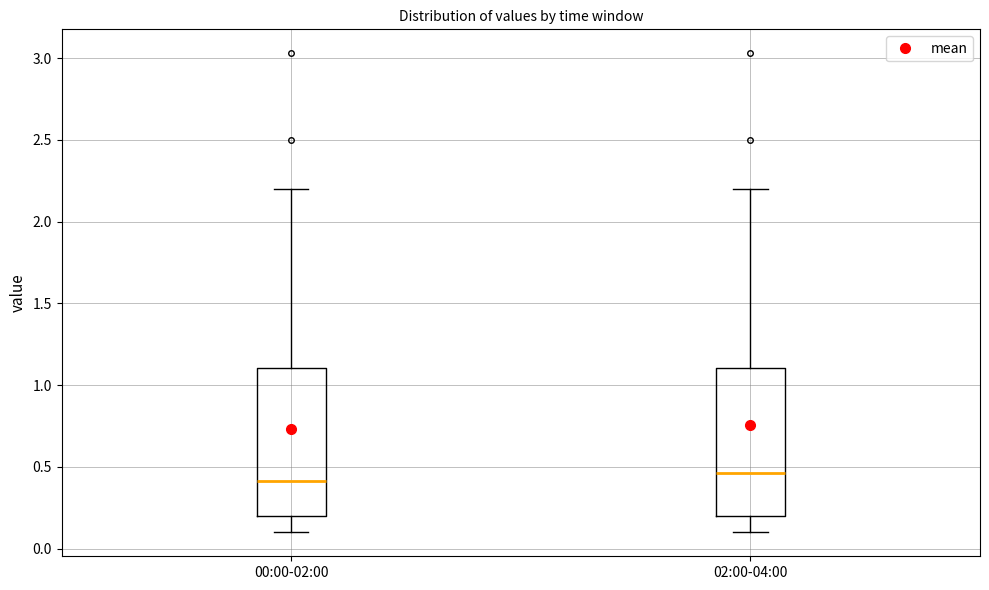

Reading left to right, transcribe this box plot: for each box, give where its median line is, the range the box spans, and where its two whiskers end, as read against the y-axis. The values are not printed on the chart, so give them approximately, as read against the axis.

00:00-02:00: median 0.40, box 0.20 to 1.10, whiskers 0.10 to 2.20
02:00-04:00: median 0.45, box 0.20 to 1.10, whiskers 0.10 to 2.20